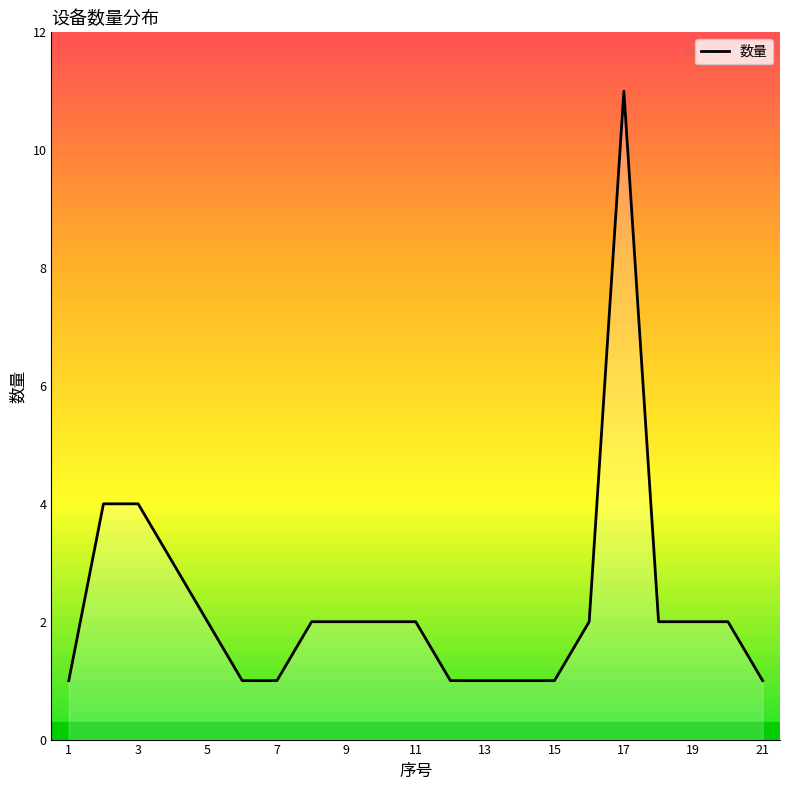

What is the difference between the maximum and minimum values?

10